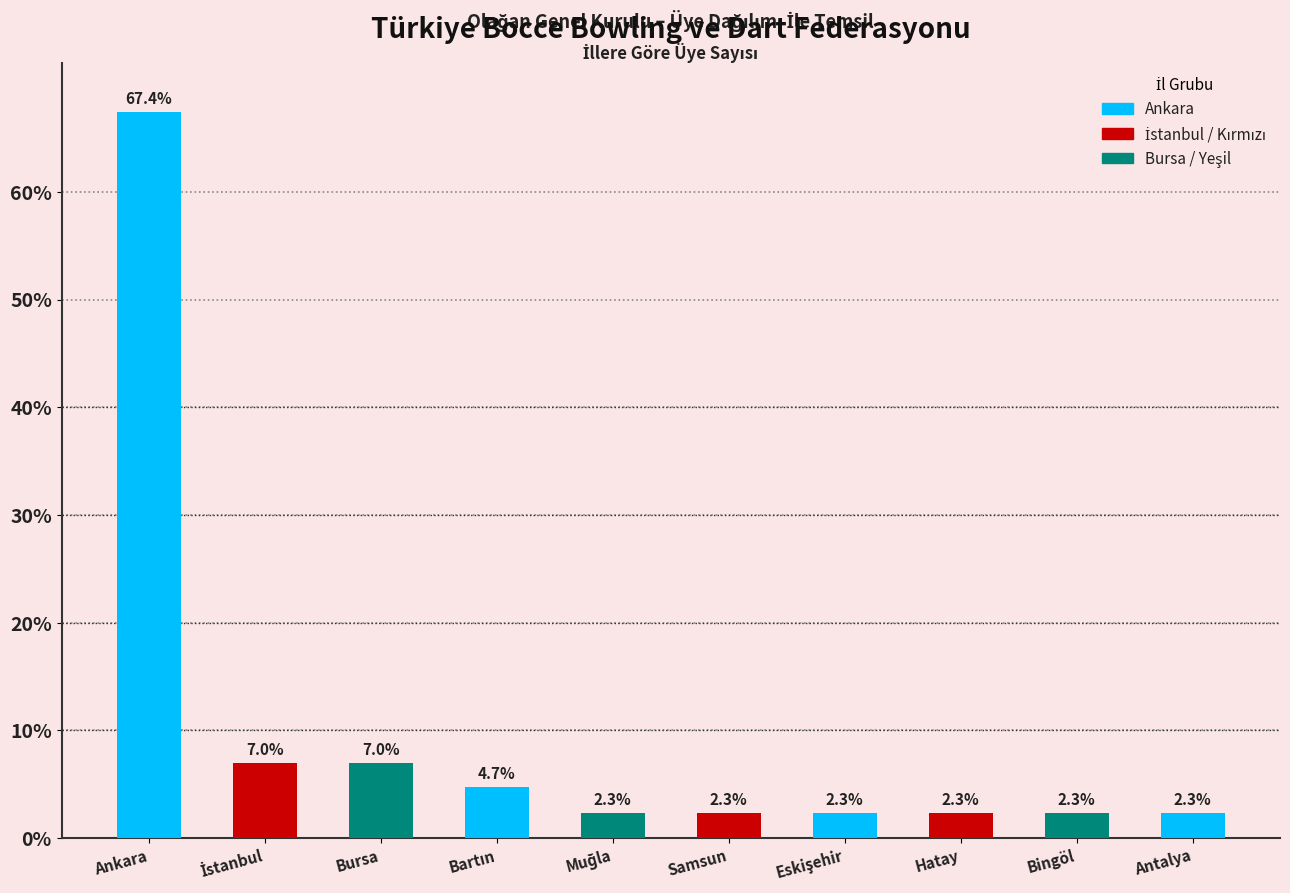

Reading left to right, list all the values displayed in this chart.

67.4	7.0	7.0	4.7	2.3	2.3	2.3	2.3	2.3	2.3